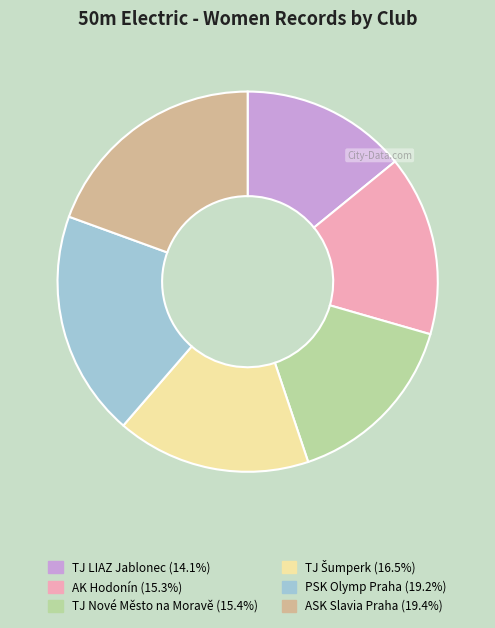

Combined, do TJ LIAZ Jablonec and PSK Olymp Praha account for over 50%?

No